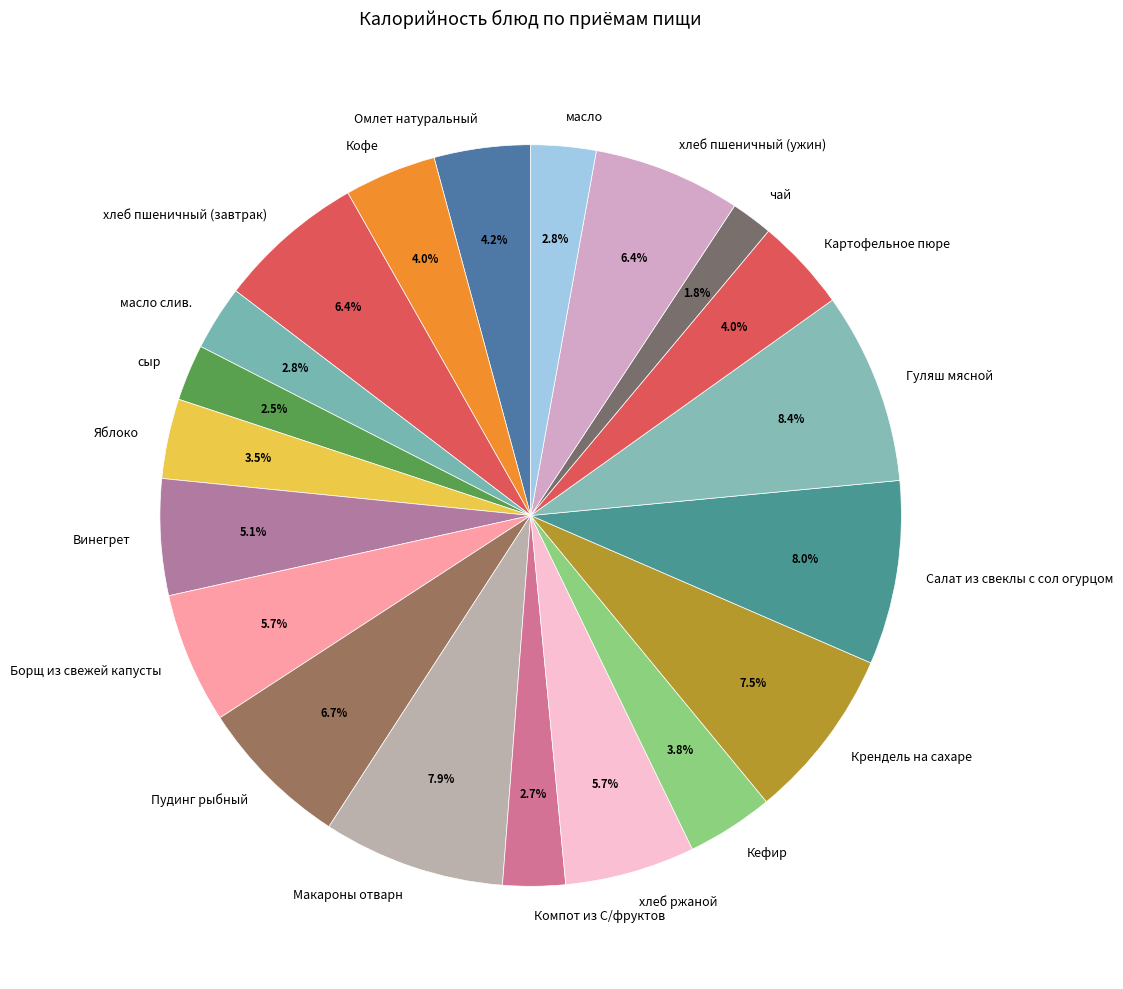

How much of the chart is everything except хлеб ржаной?

94.3%